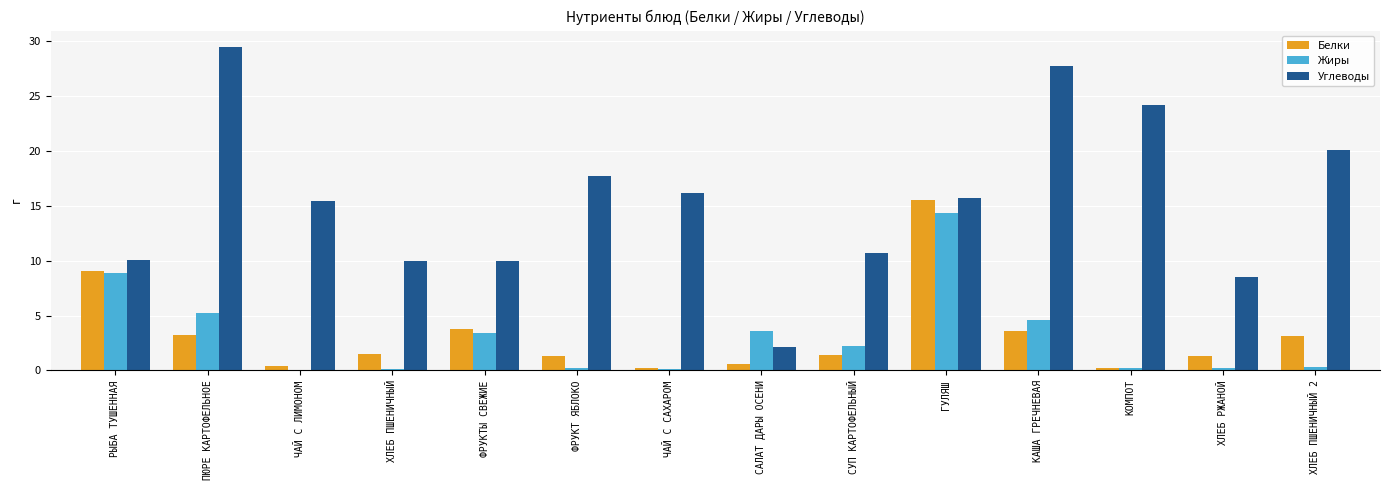

What is the sum of the Углеводы values at ХЛЕБ ПШЕНИЧНЫЙ and ХЛЕБ РЖАНОЙ?

18.5